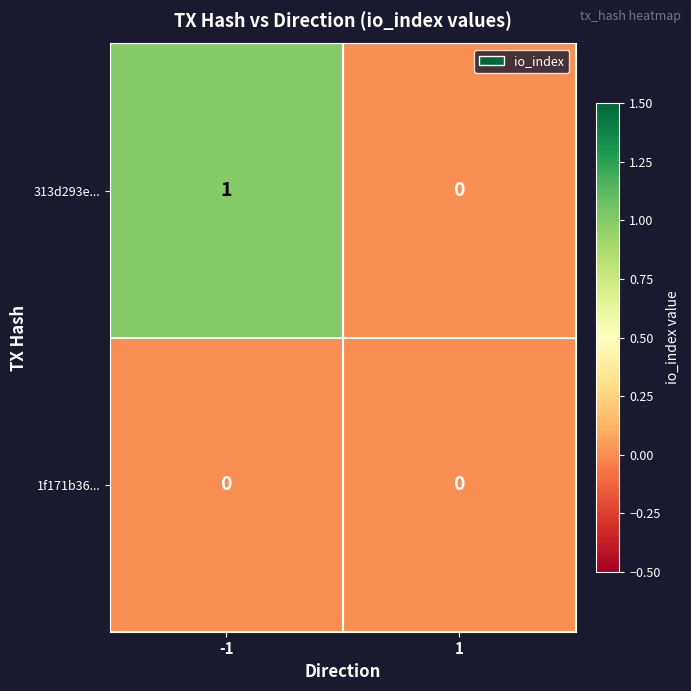

What is the difference between the highest and lowest values at -1?

1